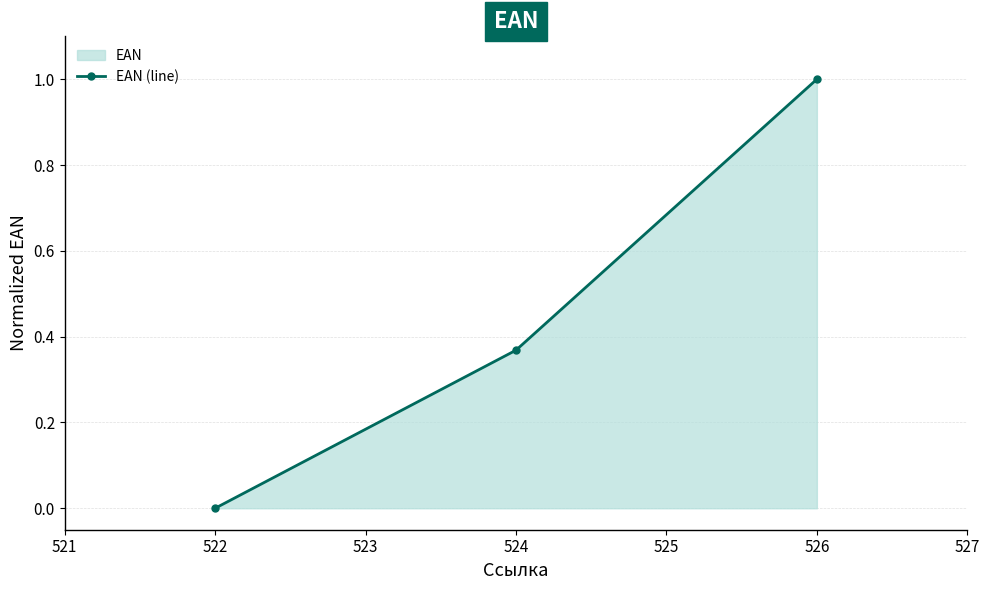

Which category has the lowest value across all series?

522